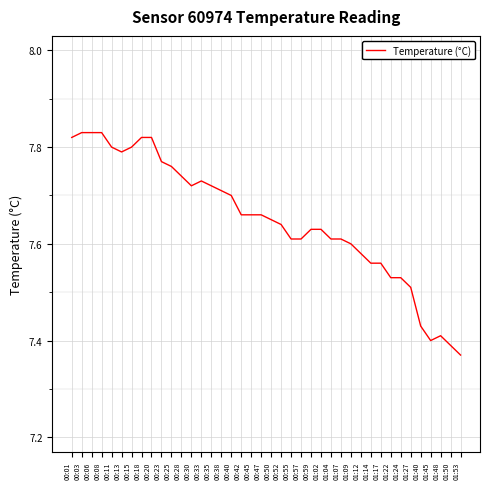

What position from the left is 00:52?

22